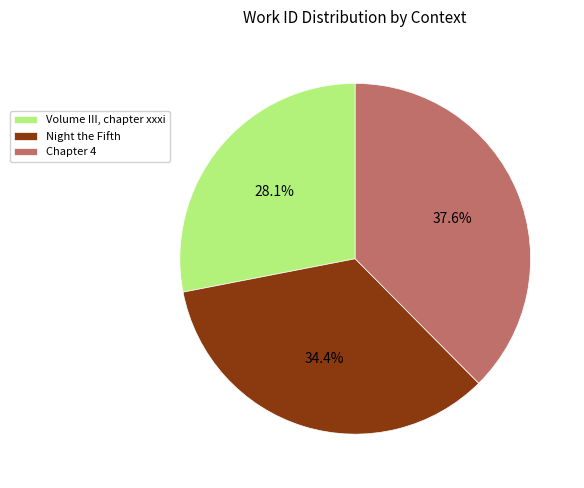

What is the smallest slice in the pie chart?

Volume III, chapter xxxi